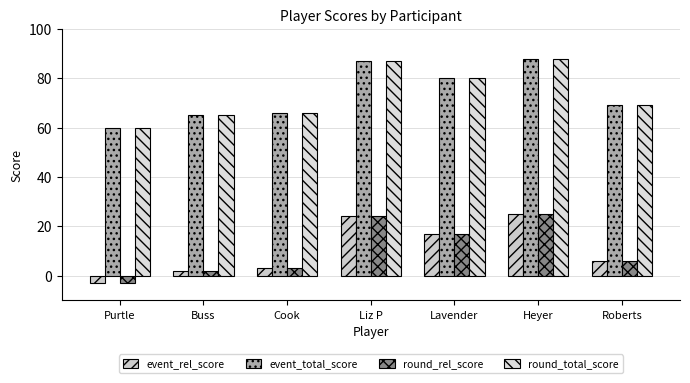

How many bars are there in each group?

4